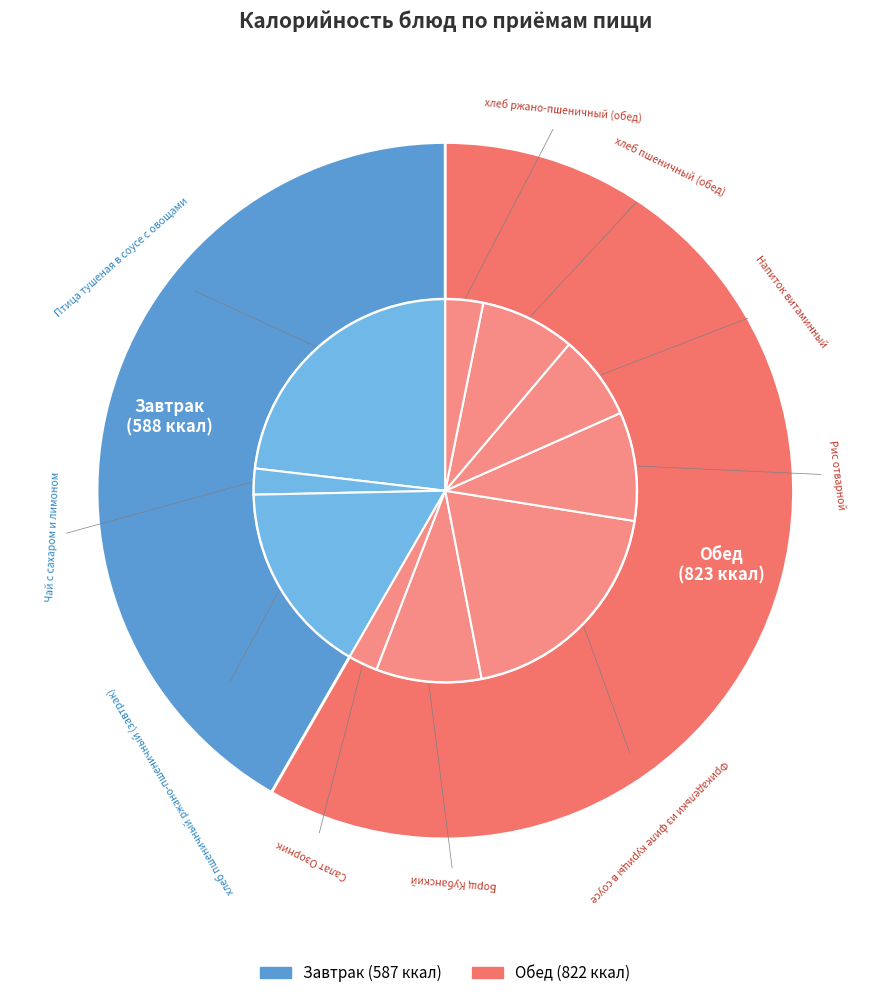

To the nearest percent, what is the difference between the largest and smallest slice percentages?

21%